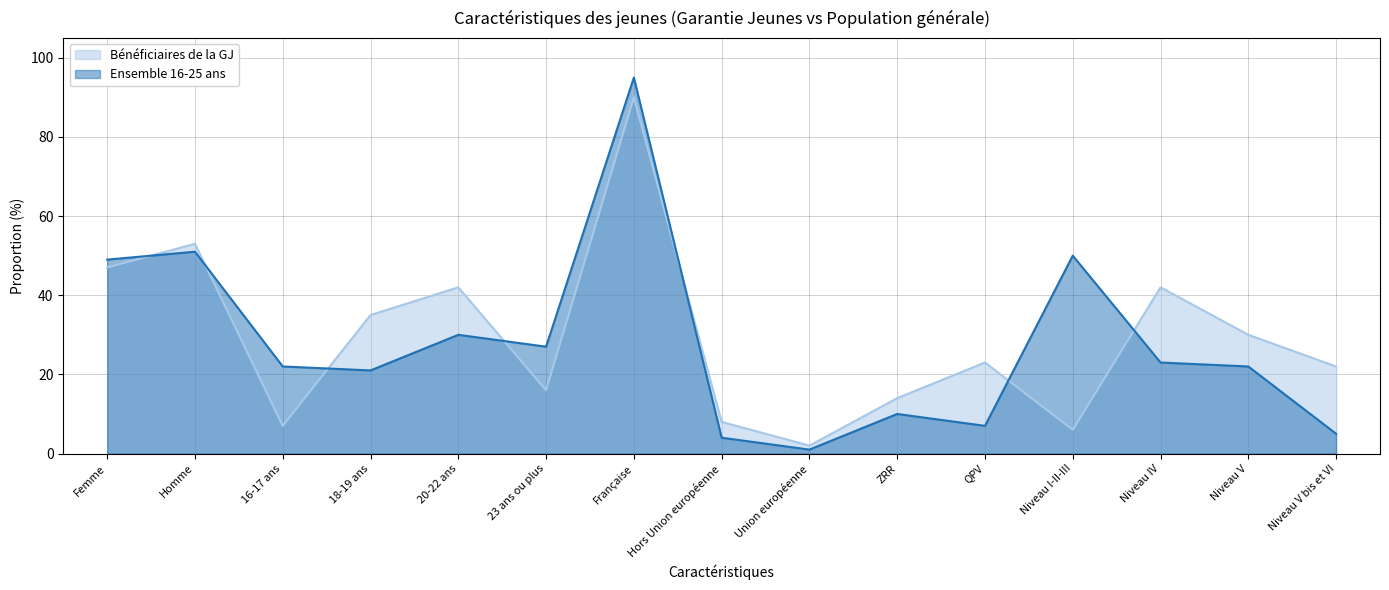

Which label corresponds to the smallest value in the chart?

Union européenne